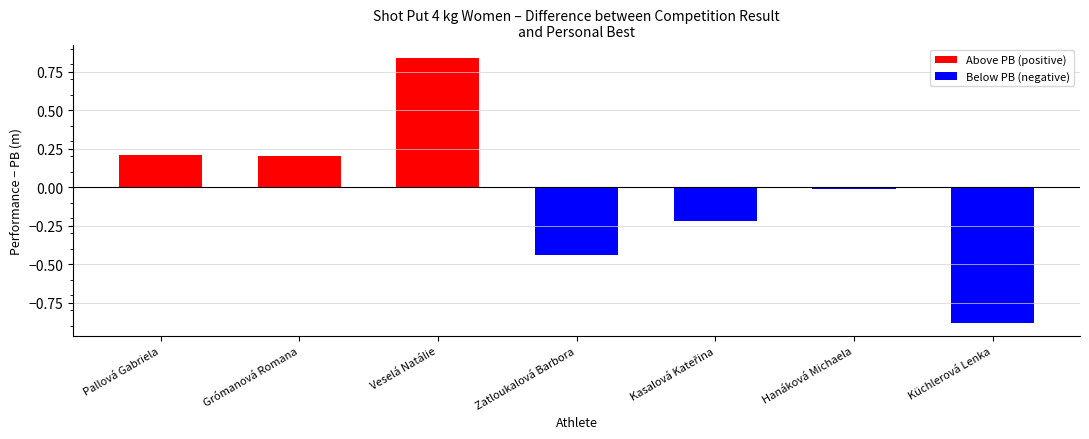

What is the label of the 7th bar from the right?

Pallová Gabriela